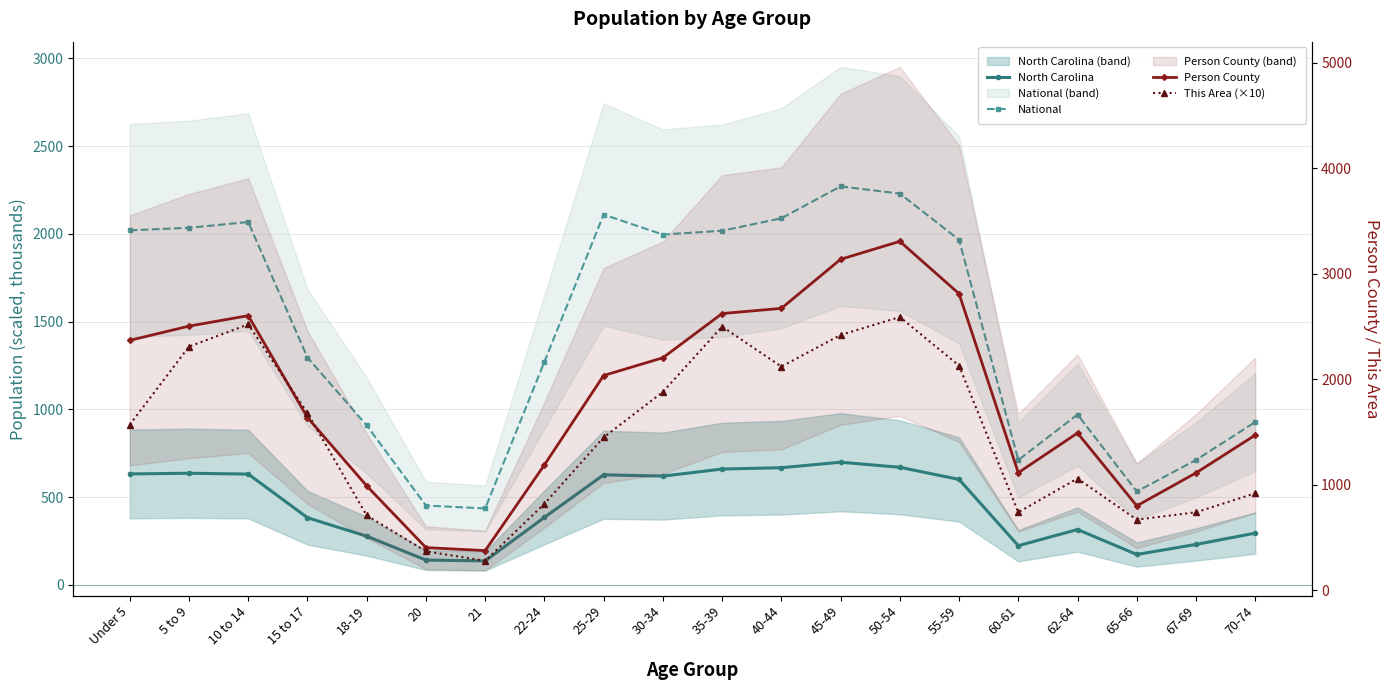

Which series has the largest range (max minus min)?

Person County